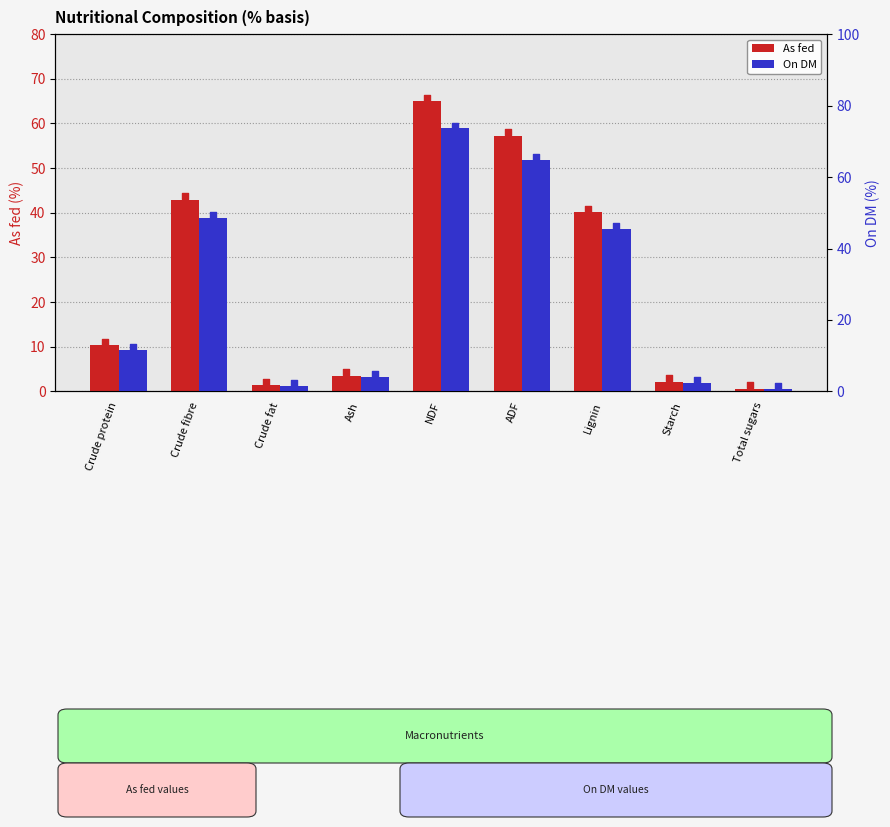

What are all the series names shown in the legend?

As fed, On DM